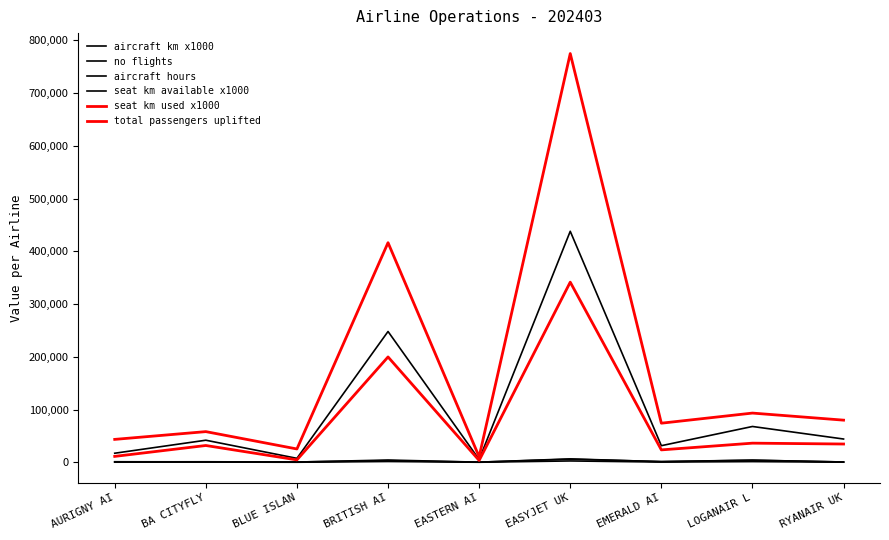

Reading right to left, extract all data points from this chart.

aircraft km x1000: RYANAIR UK=234.0	LOGANAIR L=1320.0	EMERALD AI=438.0	EASYJET UK=2563.0	EASTERN AI=97.0	BRITISH AI=1507.0	BLUE ISLAN=111.0	BA CITYFLY=427.0	AURIGNY AI=225.0
no flights: RYANAIR UK=551.0	LOGANAIR L=4037.0	EMERALD AI=1382.0	EASYJET UK=5851.0	EASTERN AI=314.0	BRITISH AI=3162.0	BLUE ISLAN=629.0	BA CITYFLY=780.0	AURIGNY AI=1077.0
aircraft hours: RYANAIR UK=606.4	LOGANAIR L=3930.9	EMERALD AI=1178.8	EASYJET UK=6455.4	EASTERN AI=257.4	BRITISH AI=4318.6	BLUE ISLAN=453.6	BA CITYFLY=1018.1	AURIGNY AI=838.9
seat km available x1000: RYANAIR UK=44159.0	LOGANAIR L=67934.0	EMERALD AI=31513.0	EASYJET UK=438132.0	EASTERN AI=5355.0	BRITISH AI=248094.0	BLUE ISLAN=7524.0	BA CITYFLY=41889.0	AURIGNY AI=17207.0
seat km used x1000: RYANAIR UK=34679.0	LOGANAIR L=36306.0	EMERALD AI=23560.0	EASYJET UK=341652.0	EASTERN AI=3512.0	BRITISH AI=199807.0	BLUE ISLAN=4598.0	BA CITYFLY=31875.0	AURIGNY AI=11215.0
total passengers uplifted: RYANAIR UK=79943.0	LOGANAIR L=93353.0	EMERALD AI=74170.0	EASYJET UK=775194.0	EASTERN AI=10468.0	BRITISH AI=416503.0	BLUE ISLAN=25296.0	BA CITYFLY=58188.0	AURIGNY AI=43462.0